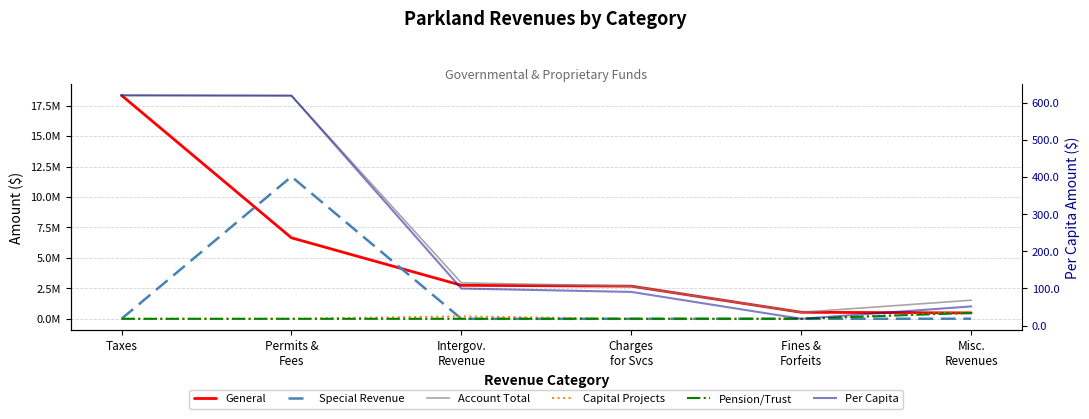

How many times do Pension/Trust and Per Capita cross each other?

1